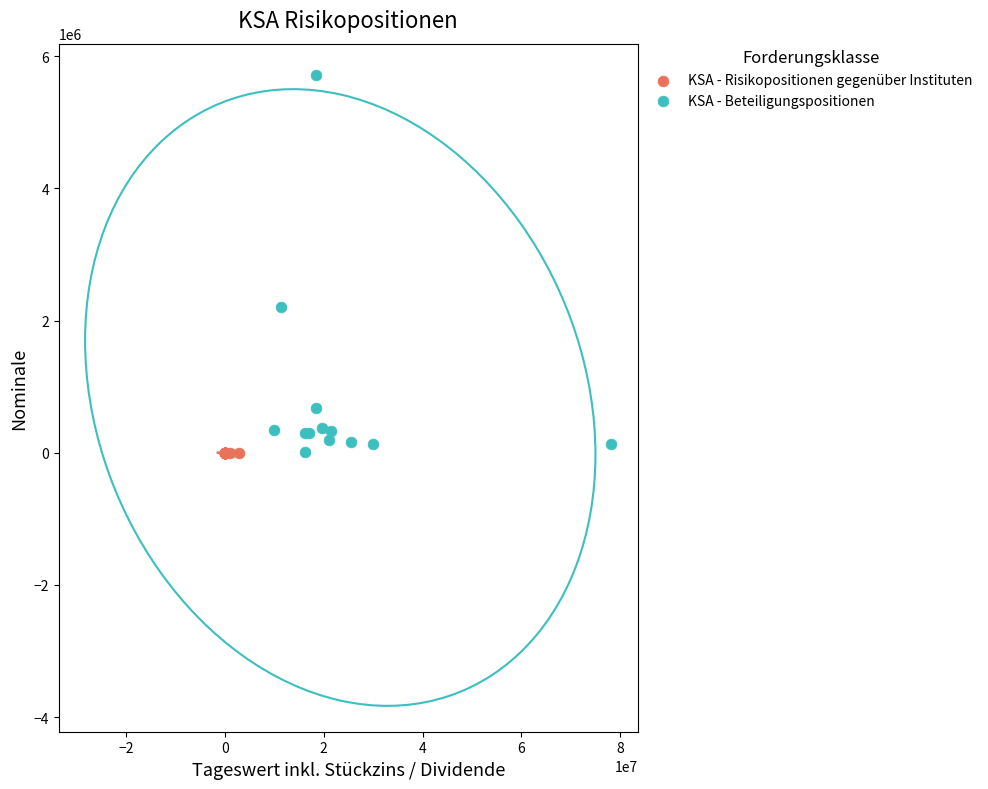

Which series contains the highest Y value?

KSA - Beteiligungspositionen